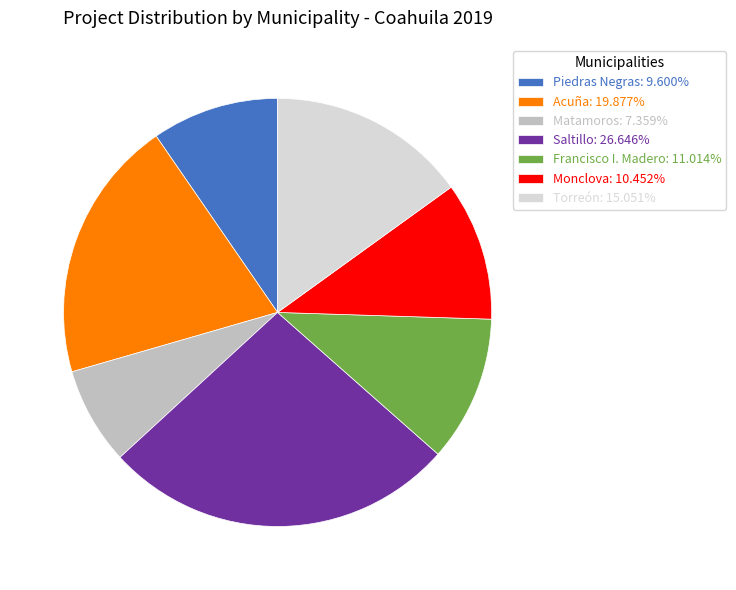

Combined, do Monclova: 10.452% and Acuña: 19.877% account for over 50%?

No